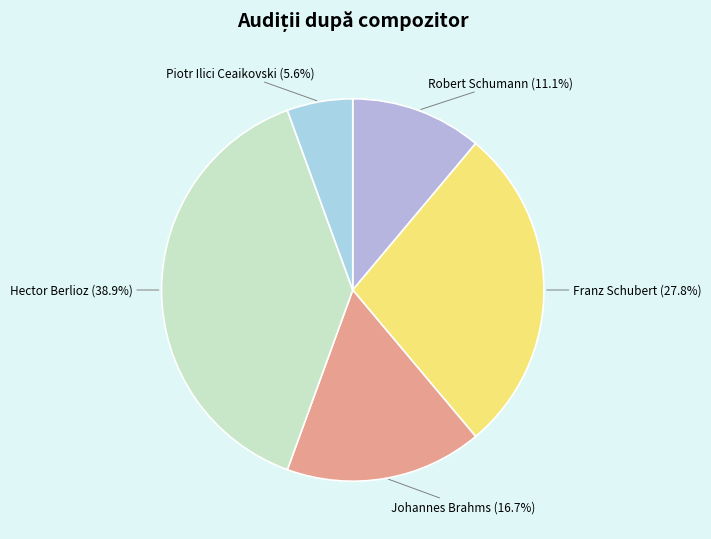

Rank the categories by value from highest to lowest.

Hector Berlioz, Franz Schubert, Johannes Brahms, Robert Schumann, Piotr Ilici Ceaikovski